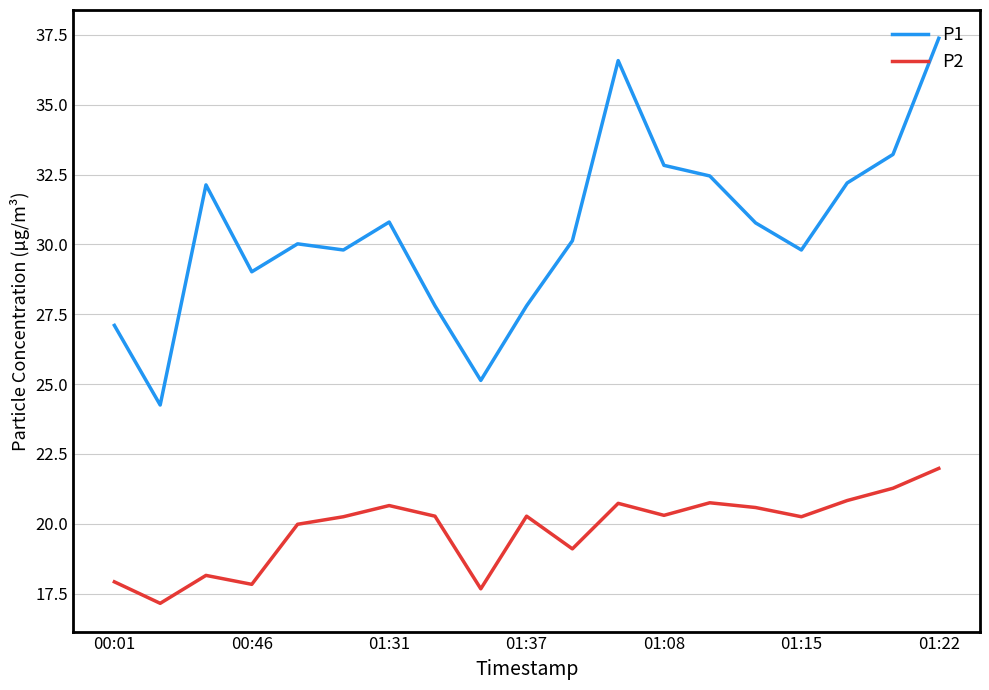

What is the difference between the maximum and minimum values in the P1 series?

13.1